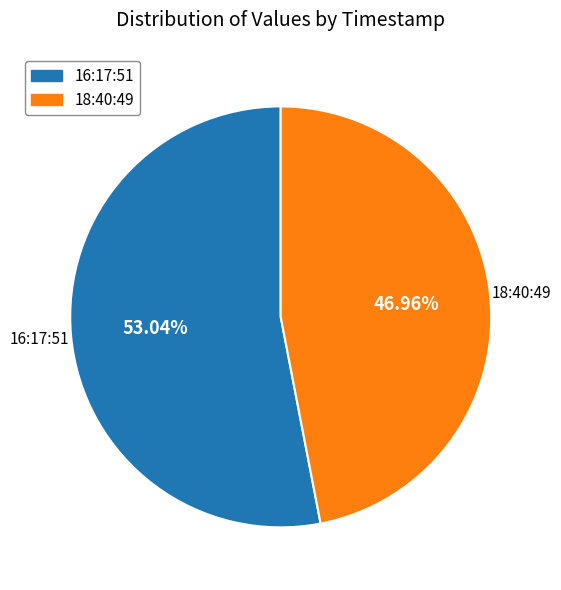

To the nearest percent, what is the difference between the largest and smallest slice percentages?

6%